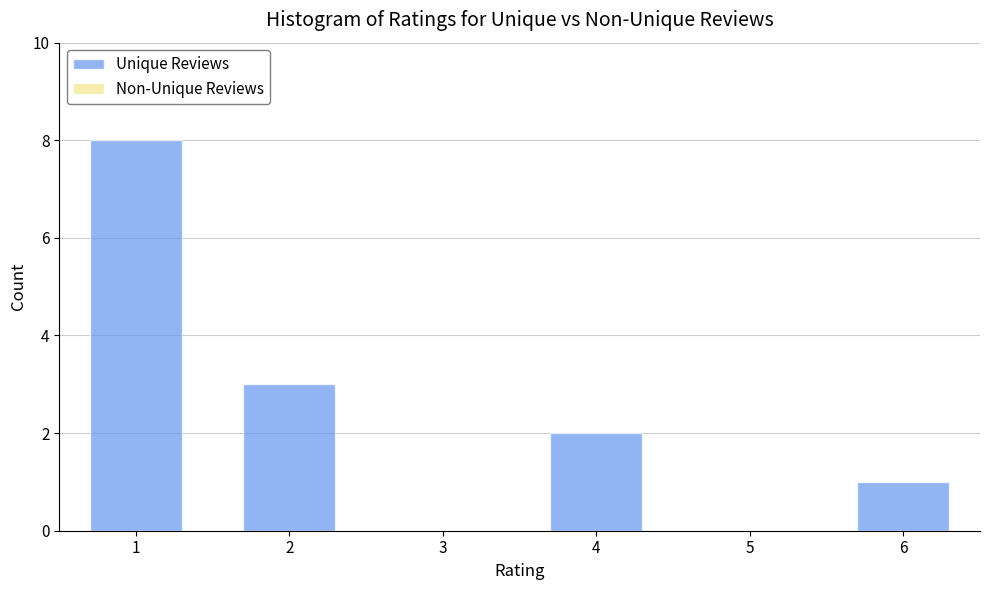

Reading right to left, transcribe all the data shown in this chart.

6=1	5=0	4=2	3=0	2=3	1=8